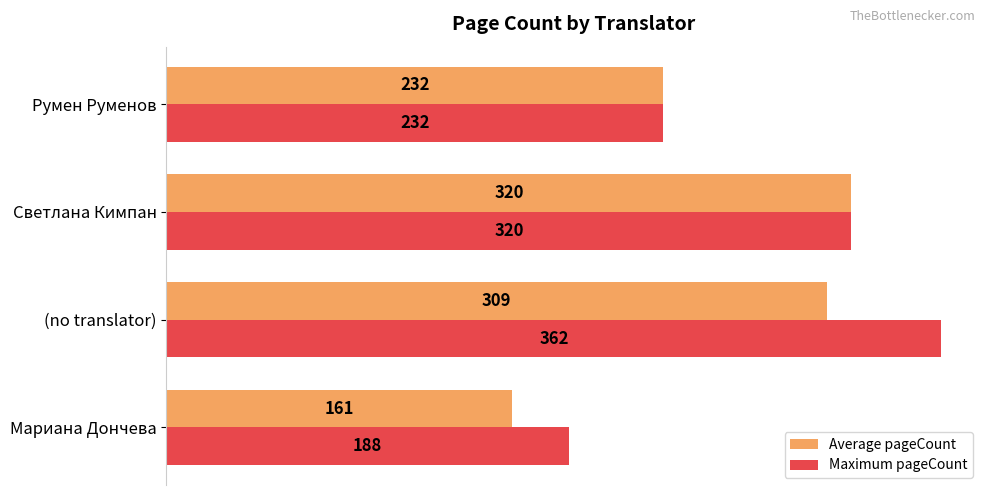

List the labels in order of Maximum pageCount value, largest first.

(no translator), Светлана Кимпан, Румен Руменов, Мариана Дончева